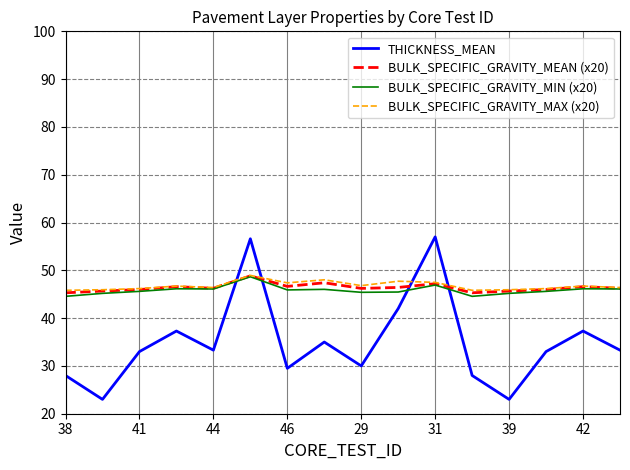

Which series has the widest spread of values?

THICKNESS_MEAN